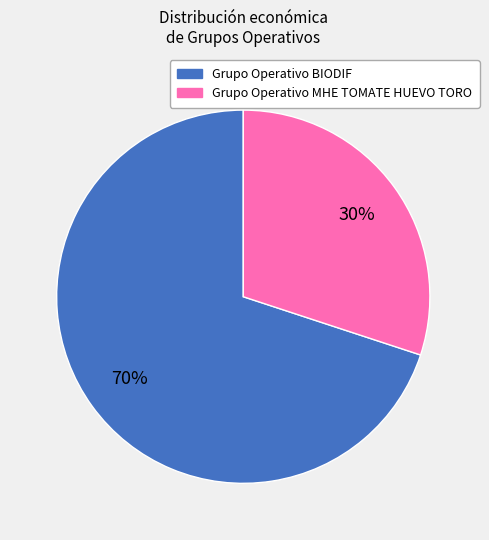

Is there a majority slice in this chart?

Yes